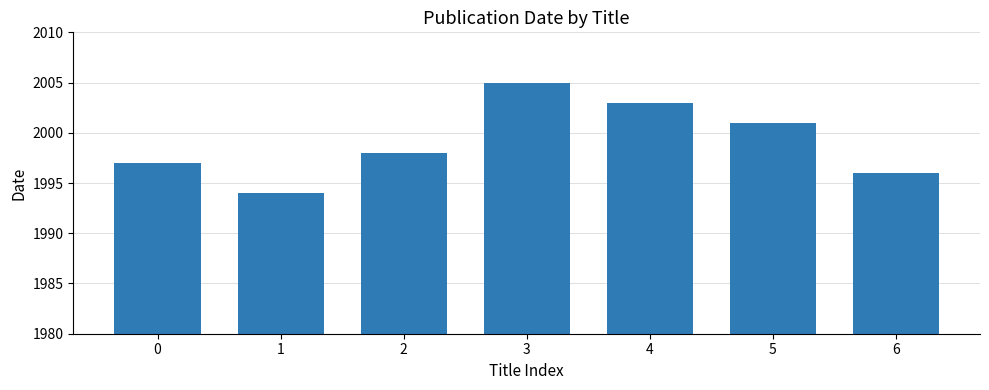

Read the value at 2.

1998